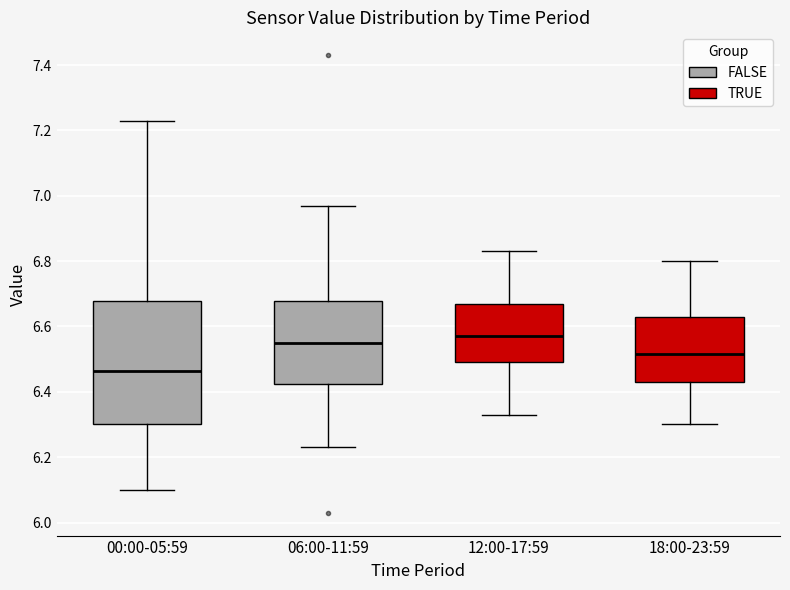

Where is the lower edge of the box for 18:00-23:59 on the y-axis? The values are not printed on the chart, so give them approximately, as read against the axis.

6.44